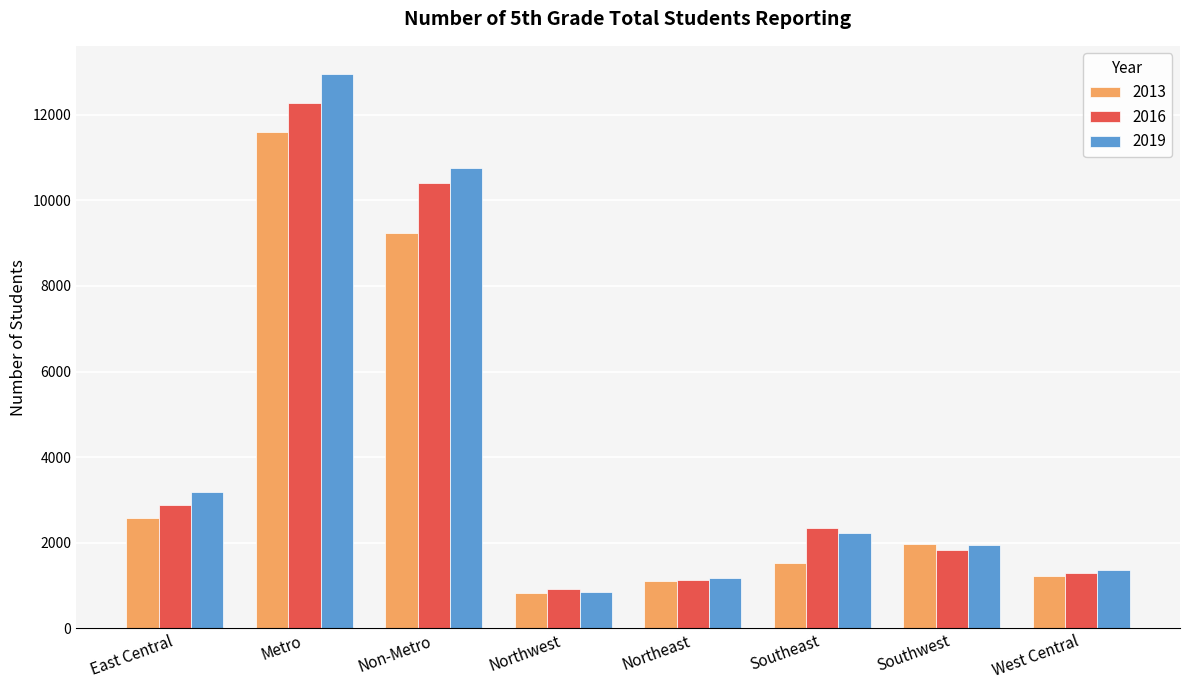

At how many categories does at least one series exceed 5905?

2